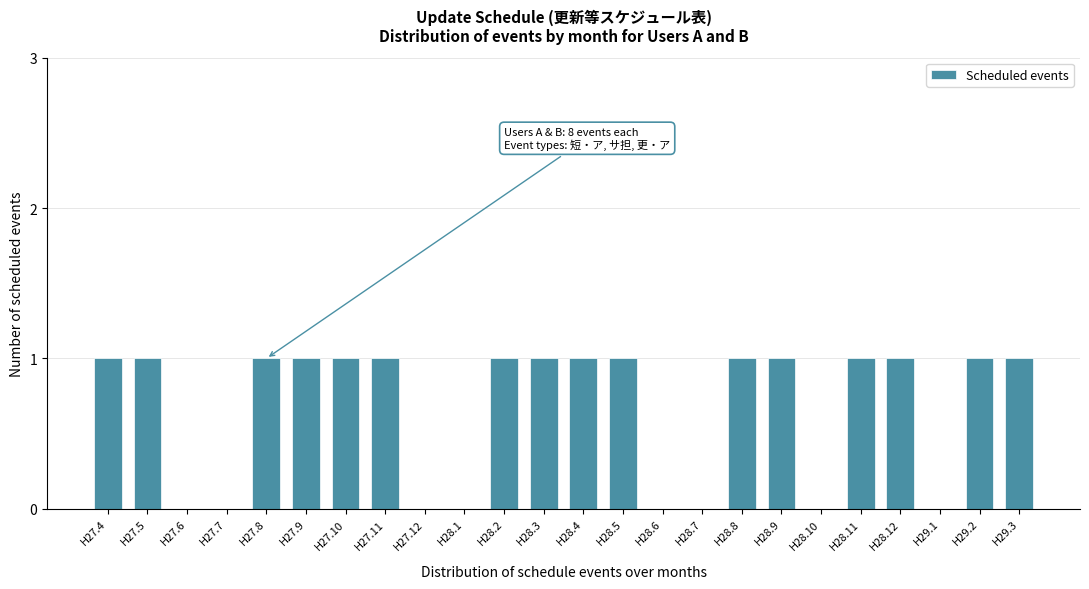

Reading left to right, transcribe all the data shown in this chart.

H27.4=1	H27.5=1	H27.6=0	H27.7=0	H27.8=1	H27.9=1	H27.10=1	H27.11=1	H27.12=0	H28.1=0	H28.2=1	H28.3=1	H28.4=1	H28.5=1	H28.6=0	H28.7=0	H28.8=1	H28.9=1	H28.10=0	H28.11=1	H28.12=1	H29.1=0	H29.2=1	H29.3=1